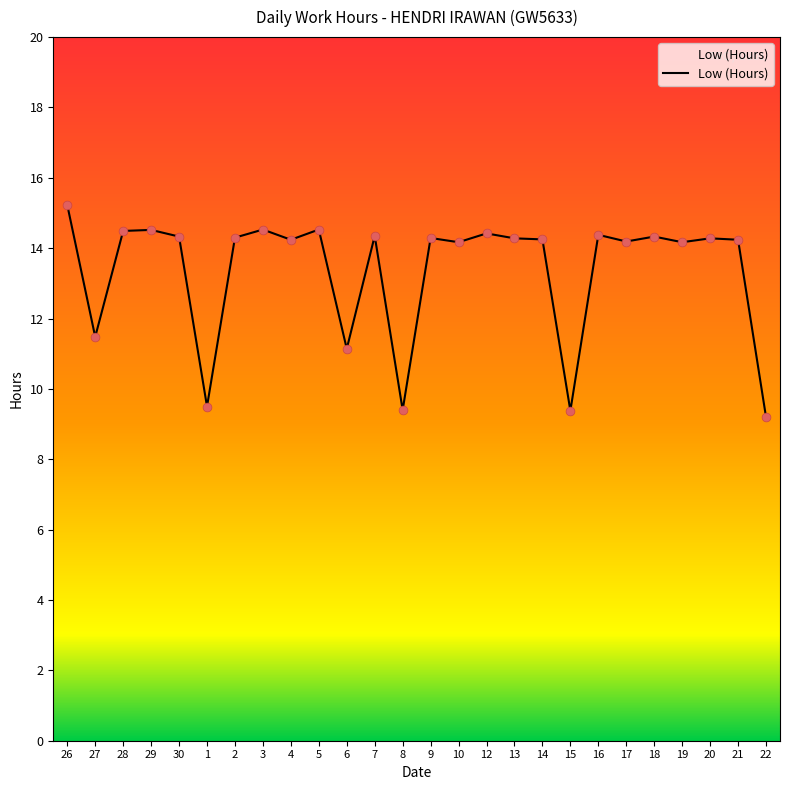

Approximately how many times larger is the value at 9 compared to 21?

1.0